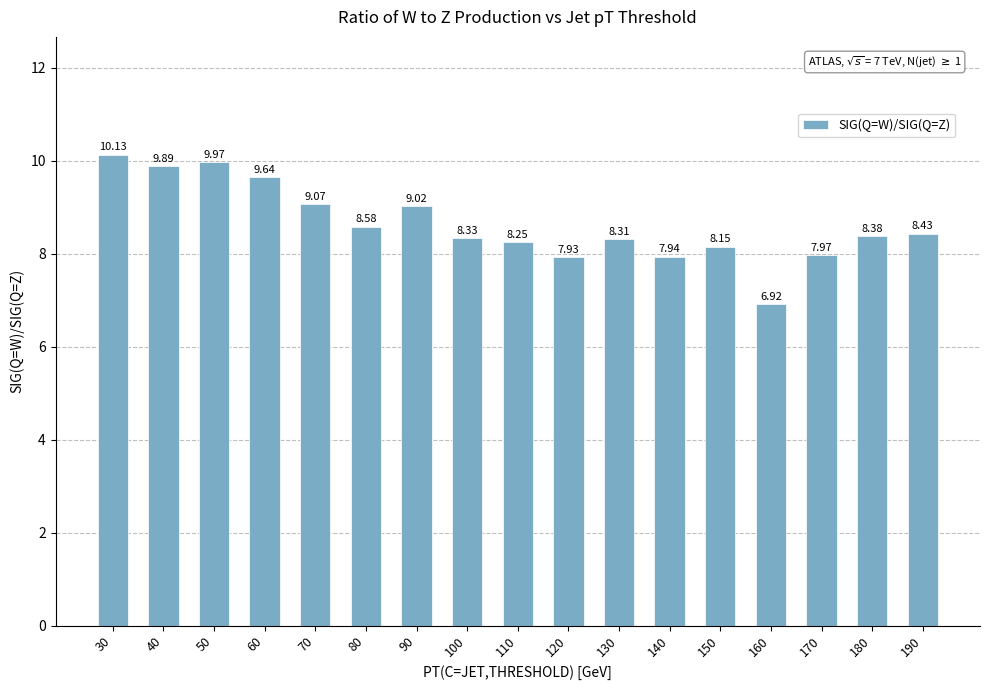

What is the value of the 1st bar from the left?

10.1